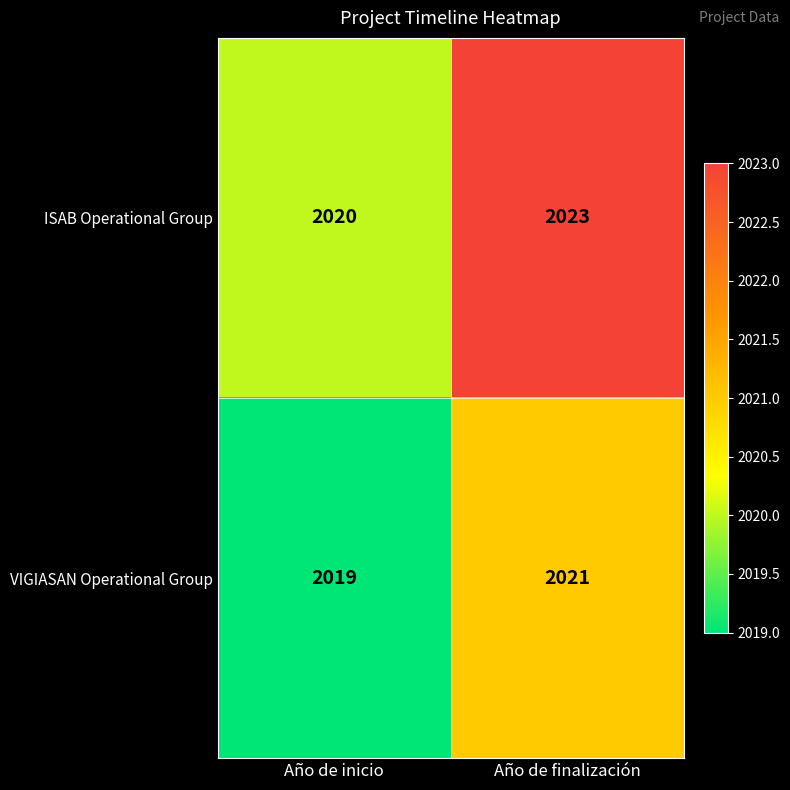

What is the sum of all ISAB Operational Group values?

4043